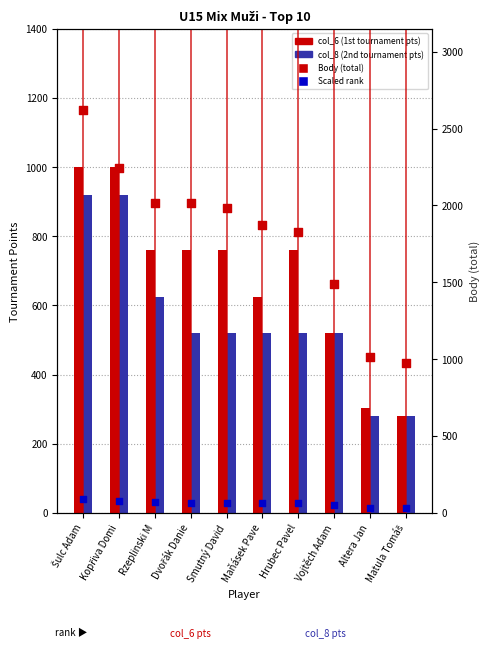

What are all the series names shown in the legend?

col_6 (1st tournament pts), col_8 (2nd tournament pts), Body (total), Scaled rank